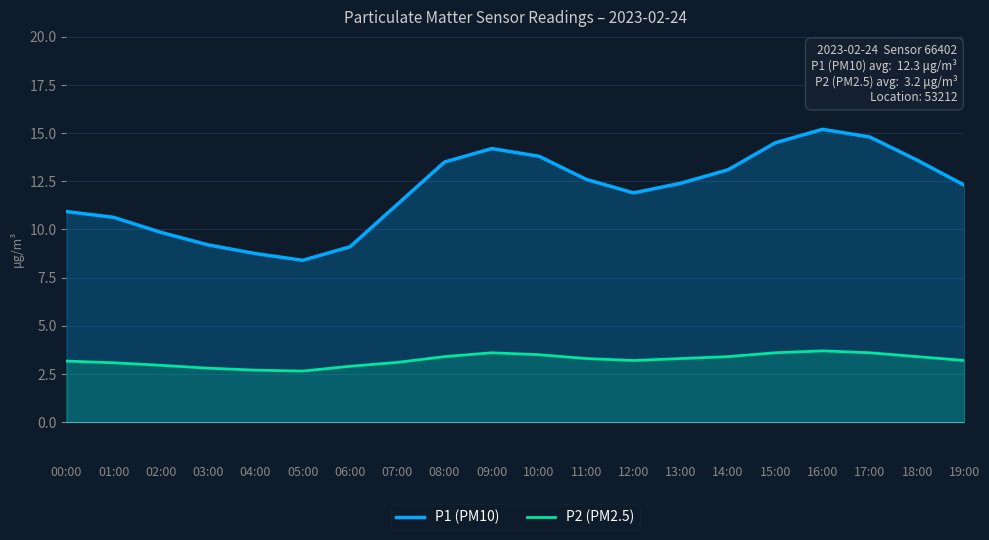

List the labels in order of P1 (PM10) value, smallest first.

05:00, 04:00, 06:00, 03:00, 02:00, 01:00, 00:00, 07:00, 12:00, 19:00, 13:00, 11:00, 14:00, 08:00, 18:00, 10:00, 09:00, 15:00, 17:00, 16:00